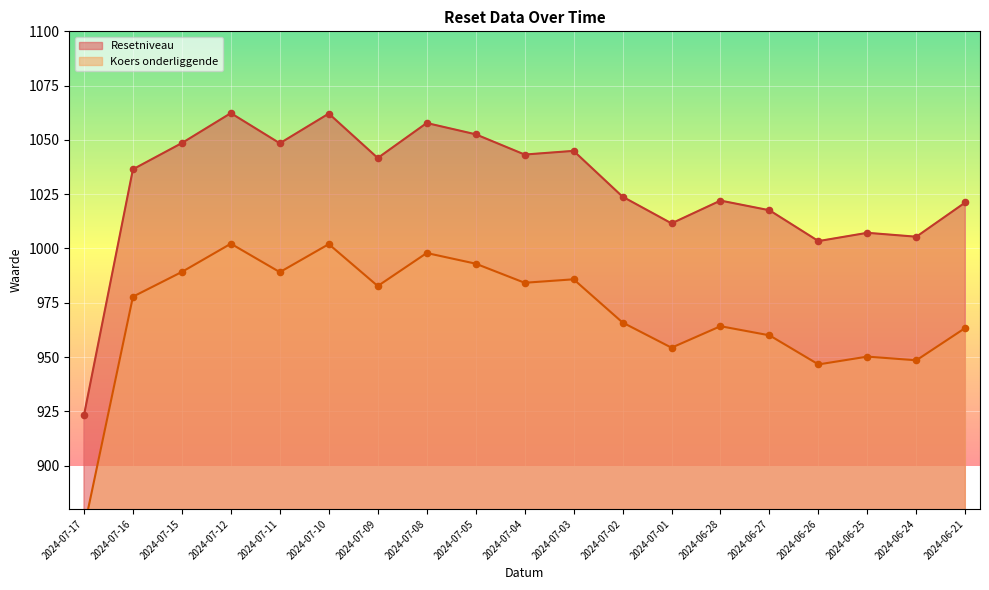

At how many categories does at least one series exceed 877?

19